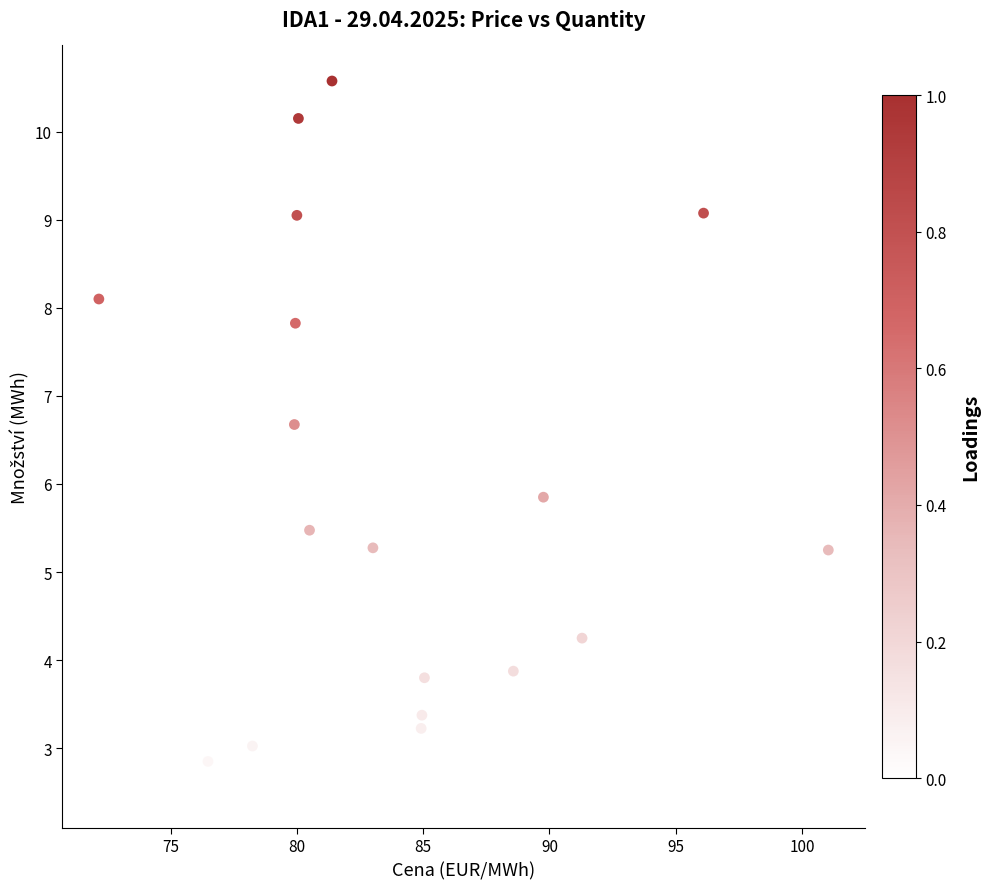

What is the range of Y values (max minus min)?

8.1